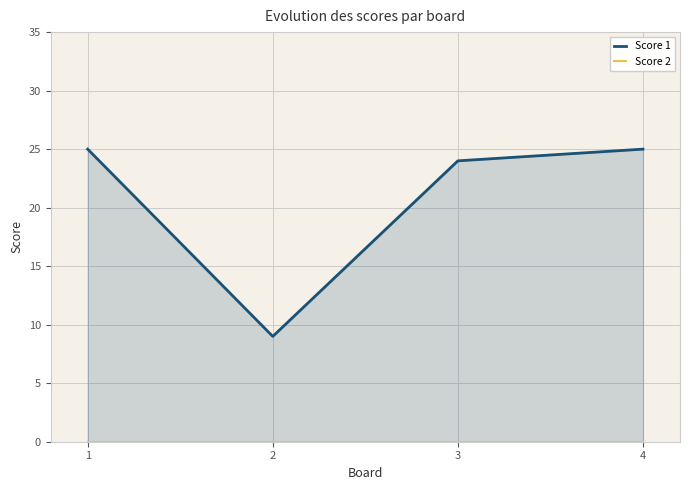

What is the total value across all series at 1?

25